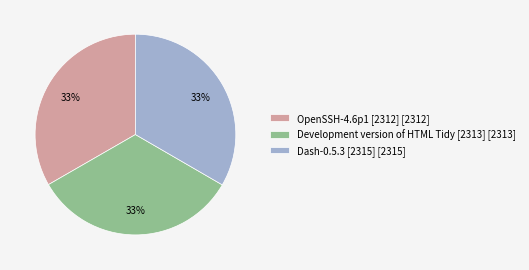

Is there a majority slice in this chart?

No